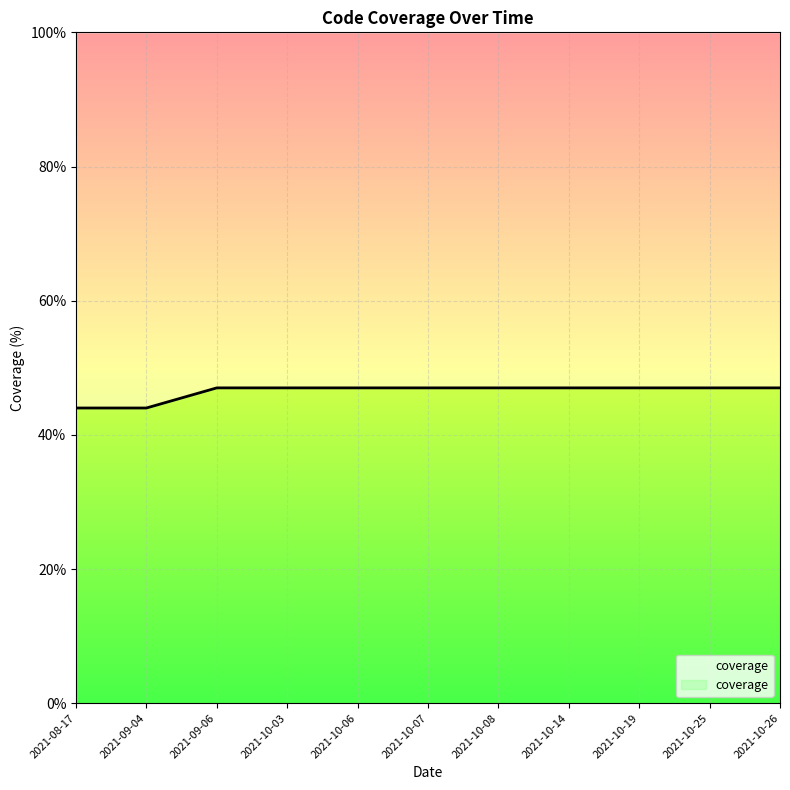

List the labels in order of value, smallest first.

2021-08-17, 2021-09-04, 2021-09-06, 2021-10-03, 2021-10-06, 2021-10-07, 2021-10-08, 2021-10-14, 2021-10-19, 2021-10-25, 2021-10-26